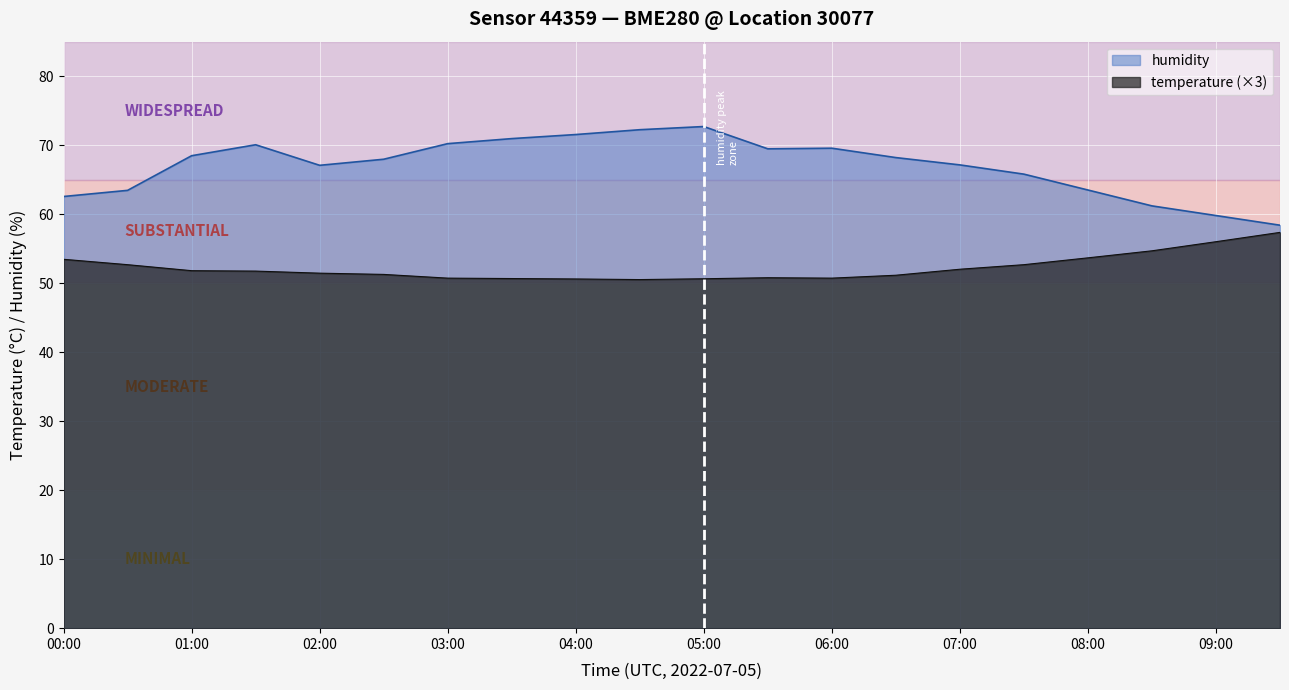

What is the minimum value shown in the chart?

50.5